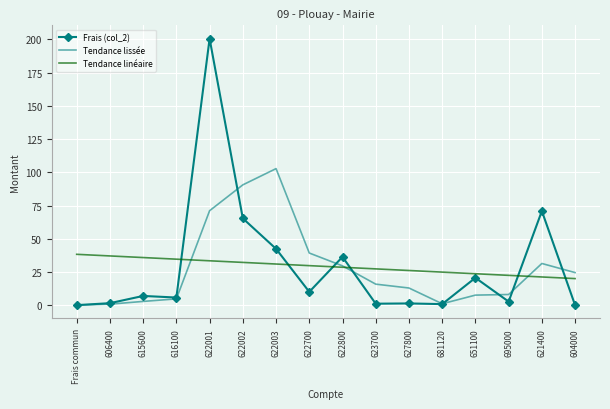

The value of Tendance linéaire at 616100 is 16.6. True or false?

False